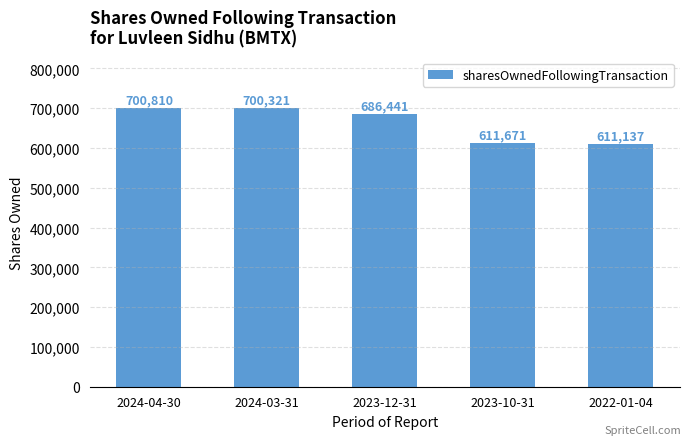

What is the change in value from 2024-04-30 to 2022-01-04?

-89673